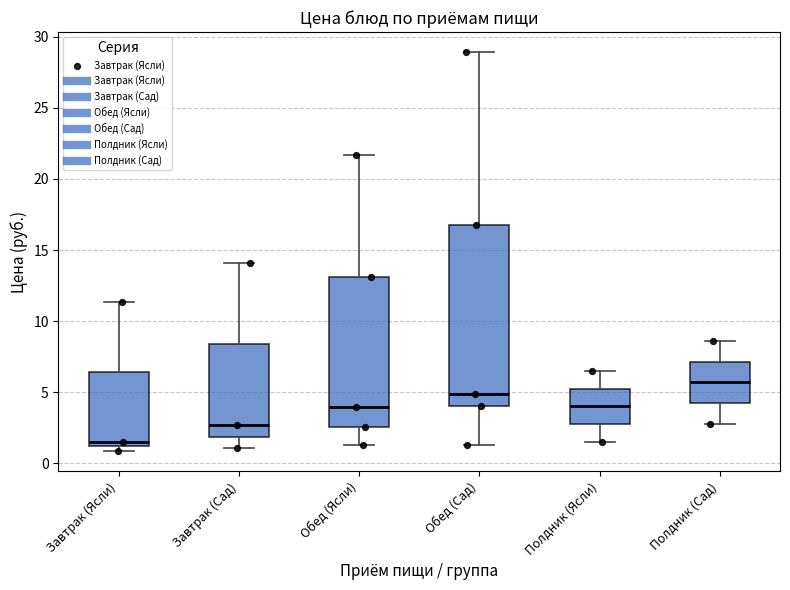

Reading left to right, transcribe this box plot: for each box, give where its median line is, the range the box spans, and where its two whiskers end, as read against the y-axis. The values are not printed on the chart, so give them approximately, as read against the axis.

Завтрак (Ясли): median 1.5, box 1.0 to 6.5, whiskers 1.0 (just below the box's lower edge) to 11.5
Завтрак (Сад): median 2.5, box 2.0 to 8.5, whiskers 1.0 to 14.0
Обед (Ясли): median 4.0, box 2.5 to 13.0, whiskers 1.5 to 21.5
Обед (Сад): median 5.0, box 4.0 to 16.5, whiskers 1.5 to 29.0
Полдник (Ясли): median 4.0, box 3.0 to 5.5, whiskers 1.5 to 6.5
Полдник (Сад): median 5.5, box 4.0 to 7.0, whiskers 3.0 to 8.5